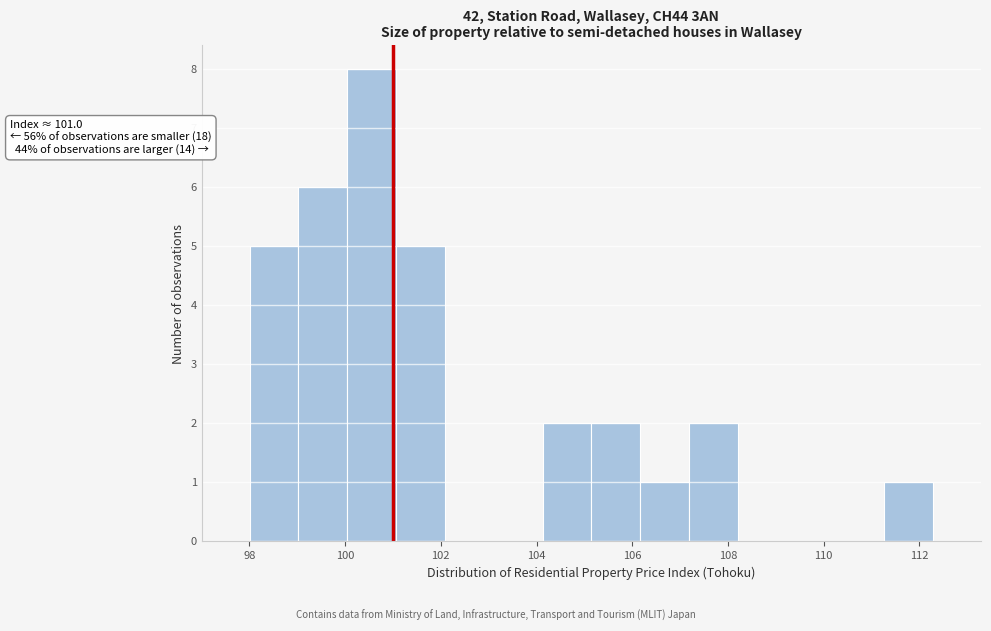

Which range on the x-axis has the tallest bar?

100.0 to 101.0